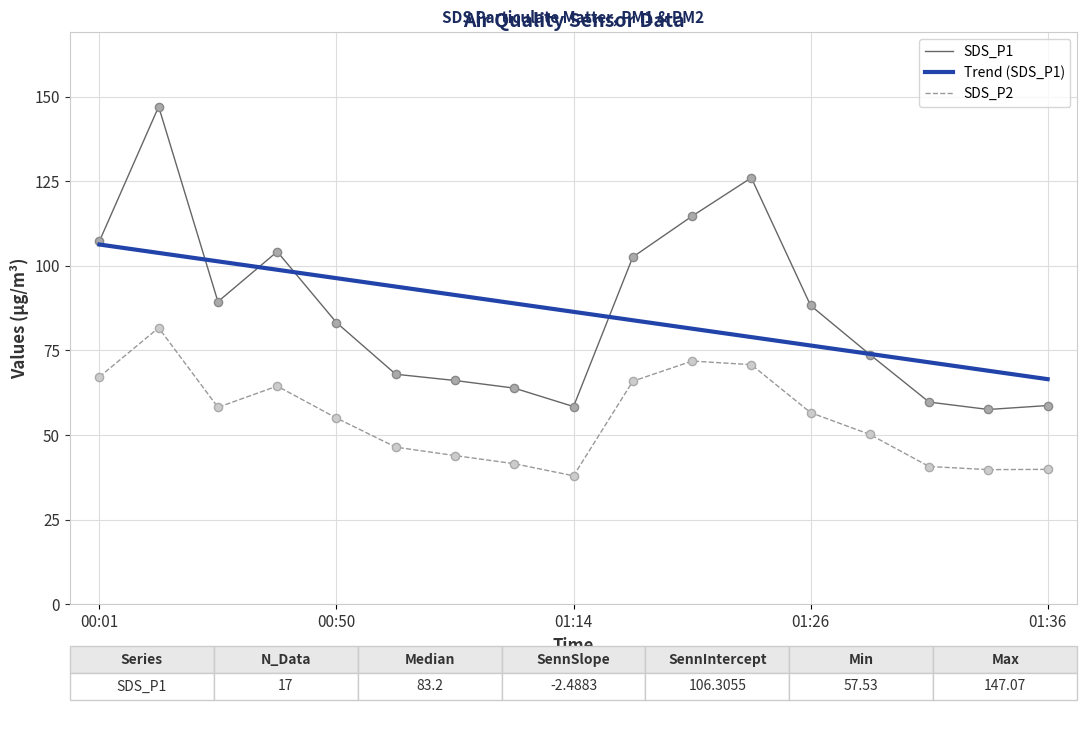

What is the lowest value of the SDS_P1 series?

57.5